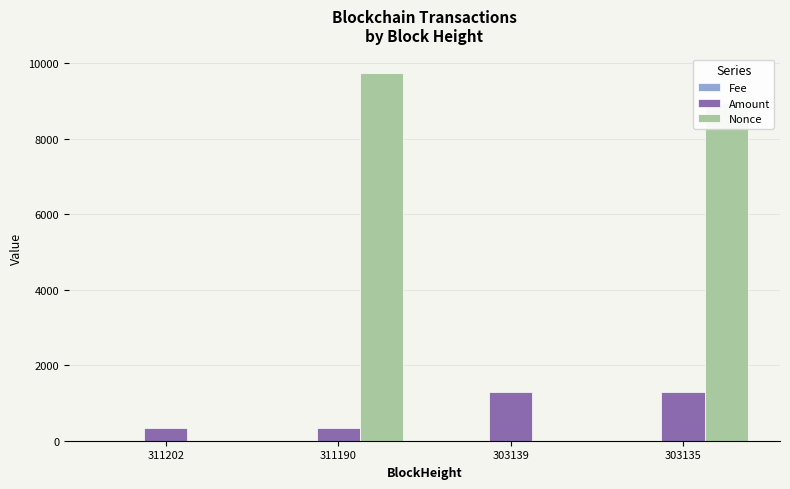

How many data points does each series have?

4